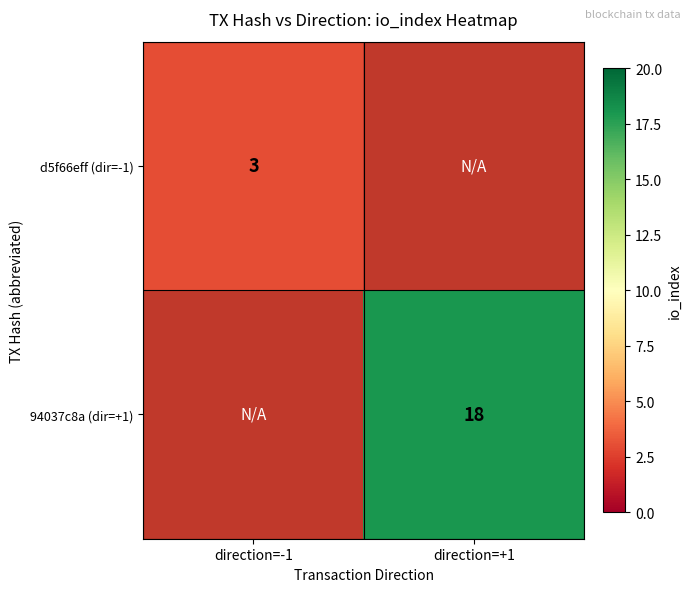

Is the value of d5f66eff (dir=-1) at direction=-1 greater than the value of 94037c8a (dir=+1) at direction=+1?

No